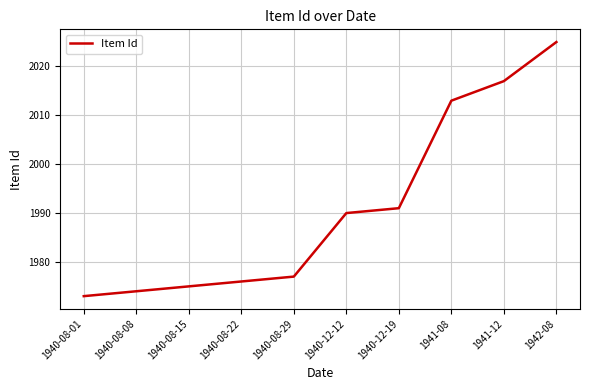

The chart shows a value of 3606 at 1942-08. True or false?

False